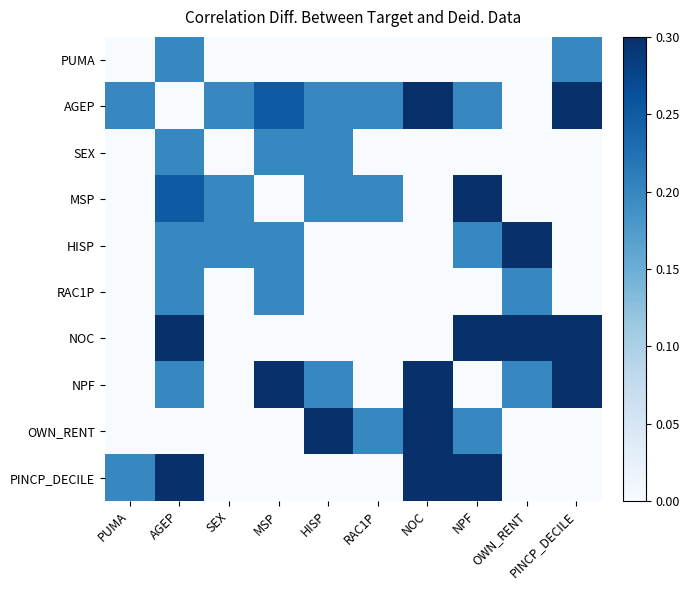

At SEX, list the series in order from smallest to largest.

PUMA, SEX, RAC1P, NOC, NPF, OWN_RENT, PINCP_DECILE, AGEP, MSP, HISP